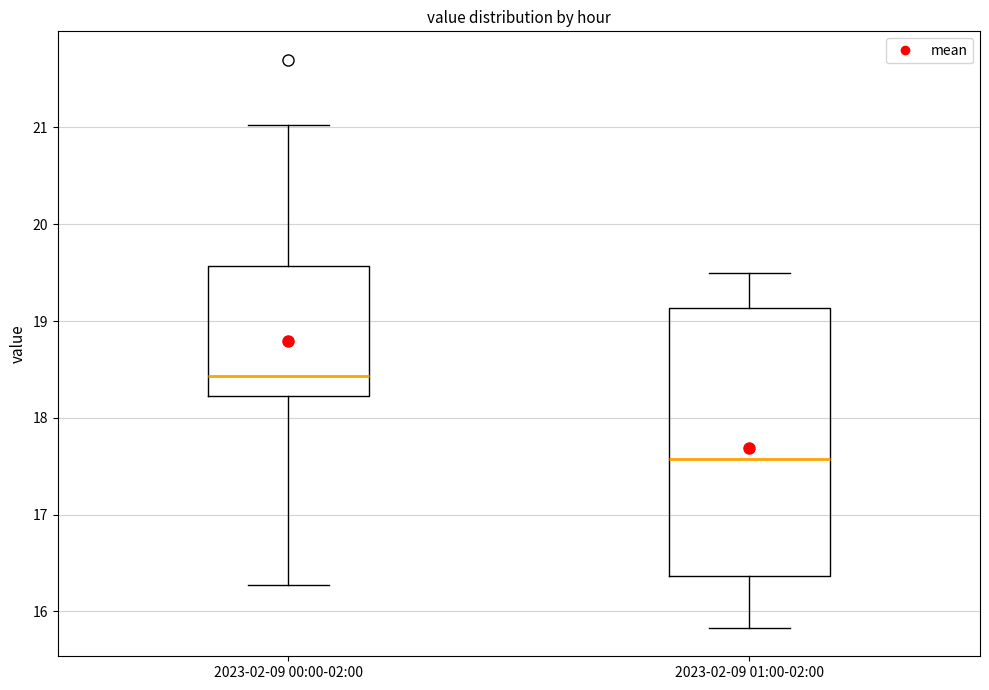

Reading left to right, transcribe this box plot: for each box, give where its median line is, the range the box spans, and where its two whiskers end, as read against the y-axis. The values are not printed on the chart, so give them approximately, as read against the axis.

2023-02-09 00:00-02:00: median 18.4, box 18.2 to 19.6, whiskers 16.3 to 21.0
2023-02-09 01:00-02:00: median 17.6, box 16.4 to 19.1, whiskers 15.8 to 19.5